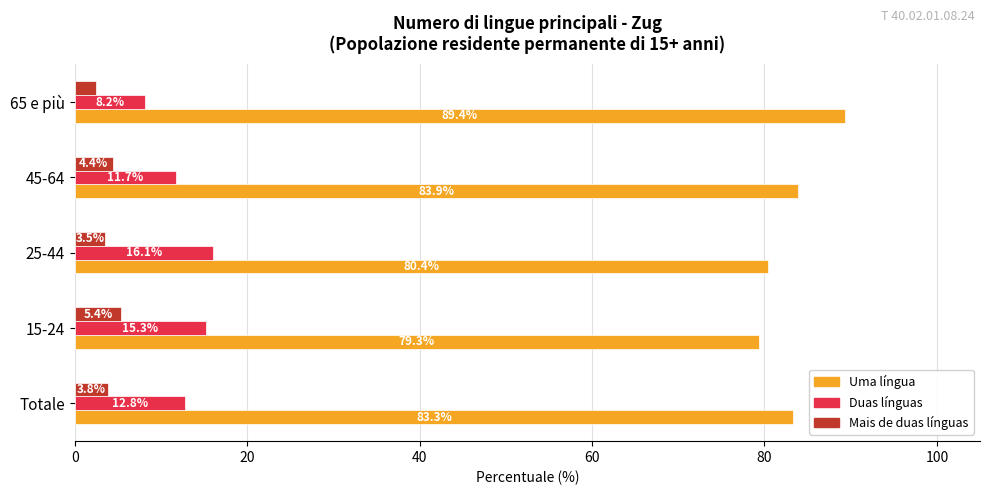

What is the minimum value for Uma língua?

79.3